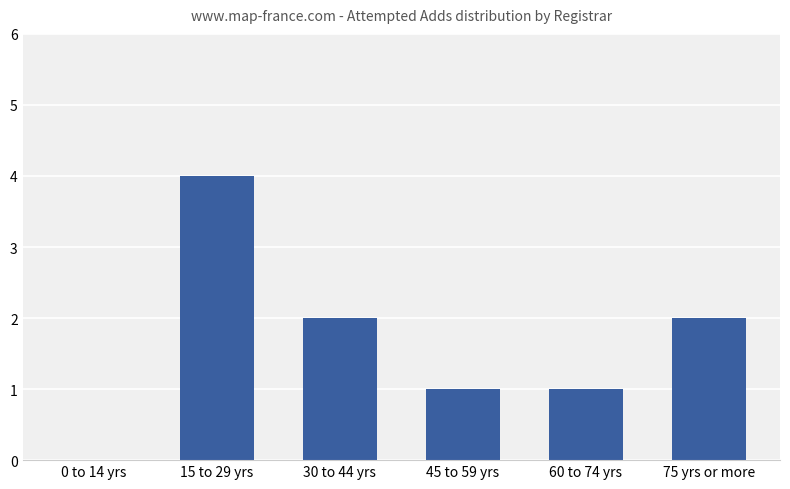

What is the change in value from 15 to 29 yrs to 60 to 74 yrs?

-3